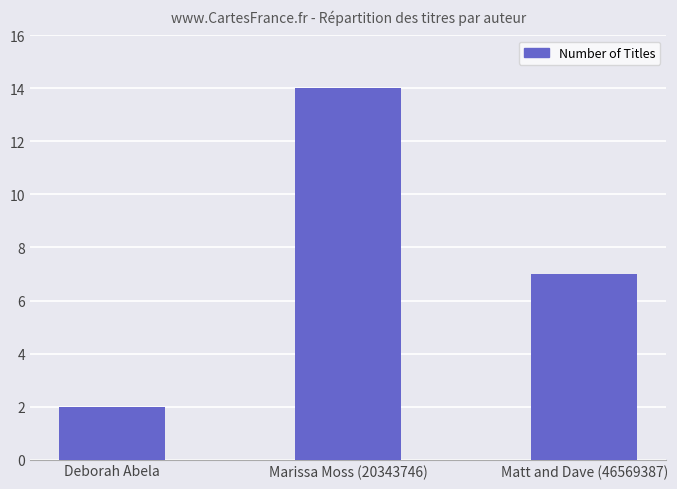

What is the greatest value displayed?

14